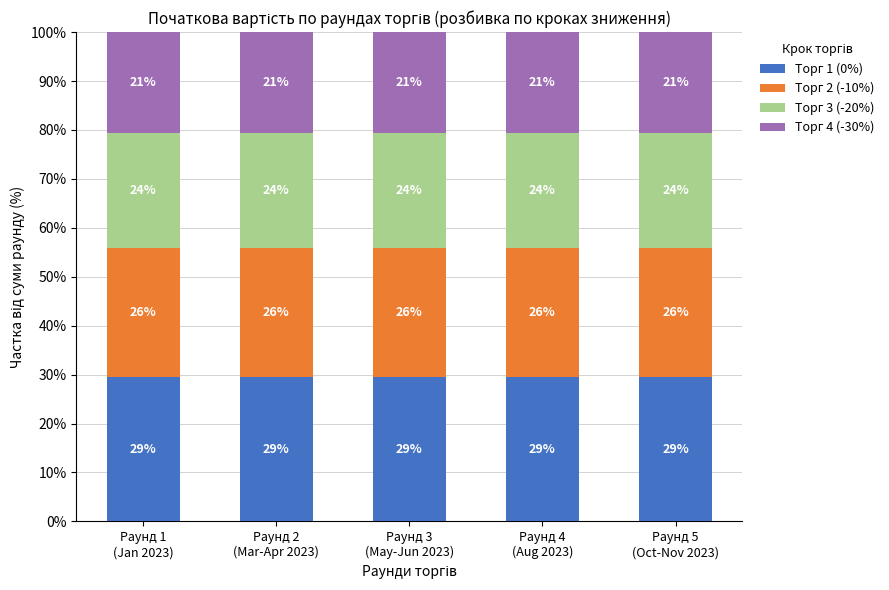

What value does the Торг 2 (-10%) series have at Раунд 3
(May-Jun 2023)?

26.5